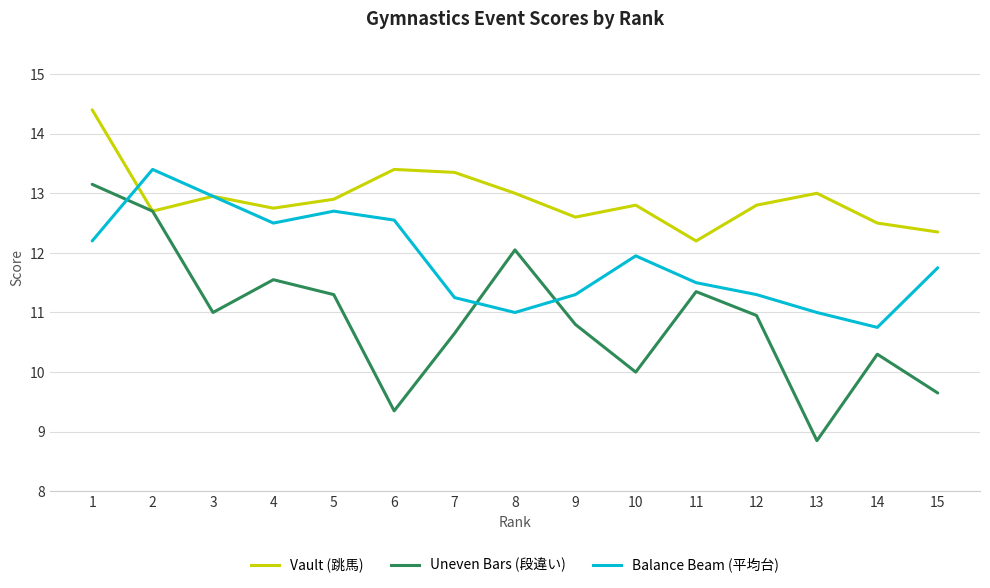

The Uneven Bars (段違い) series shows 10.8 at 9. True or false?

True